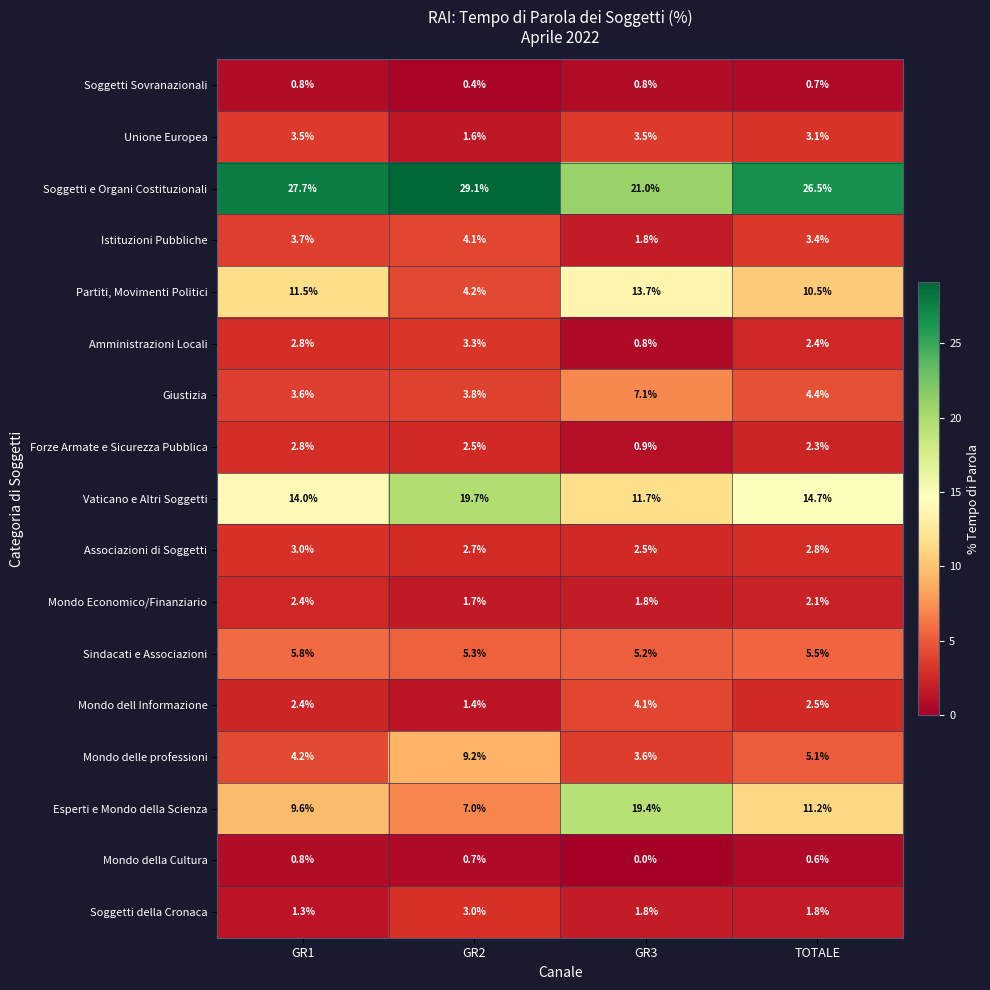

Between GR2 and TOTALE, which series saw the biggest shift?

Partiti, Movimenti Politici